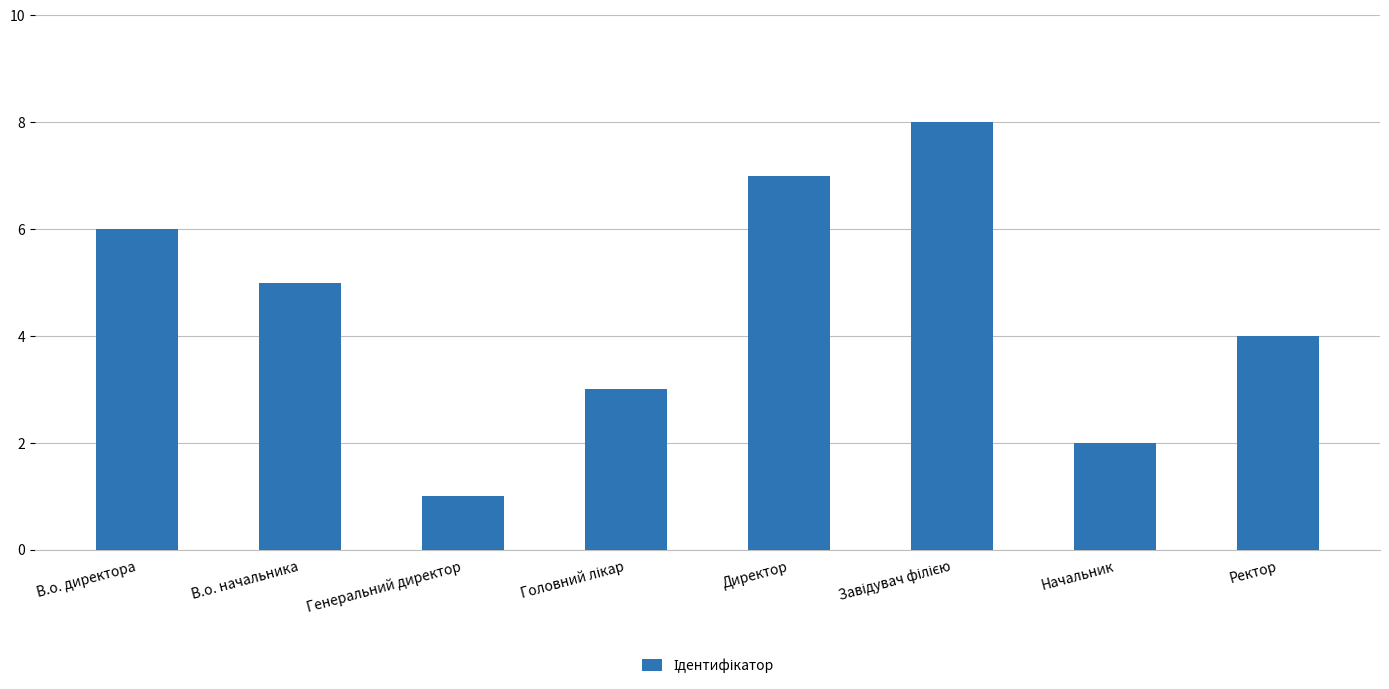

The value at В.о. директора is 6. True or false?

True